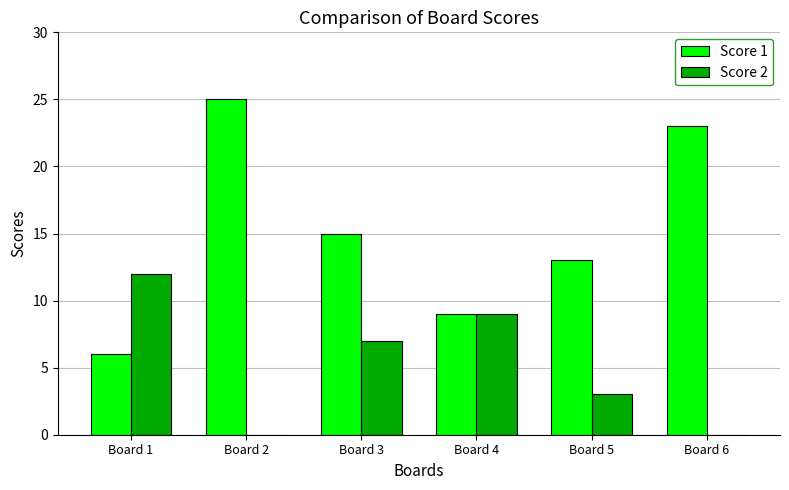

What is the sum of all Score 2 values?

31